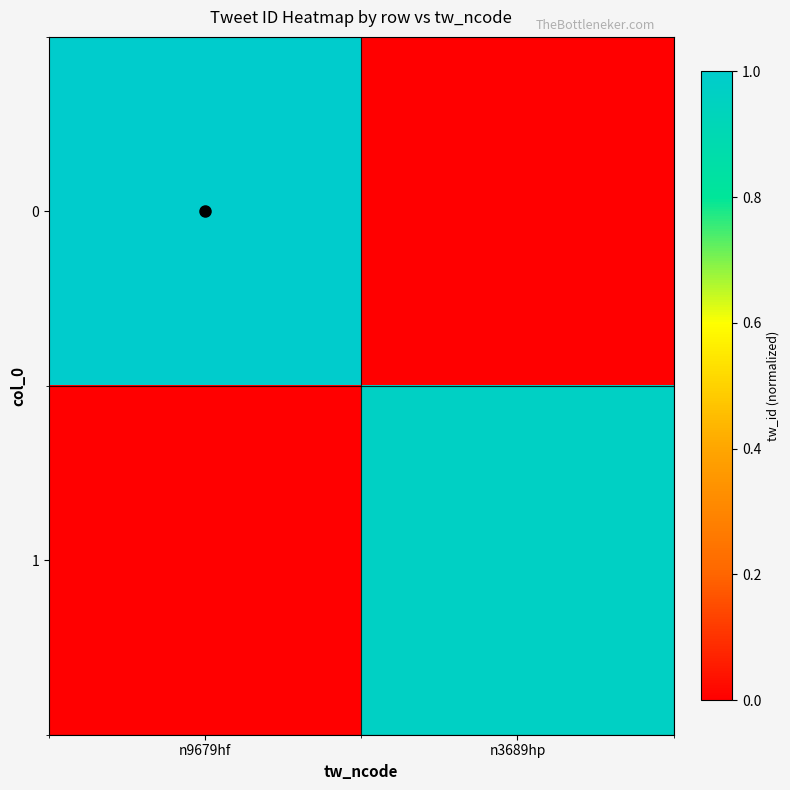

Reading right to left, list all the values displayed in this chart.

0: n3689hp=0.0	n9679hf=1.0
1: n3689hp=1.0	n9679hf=0.0